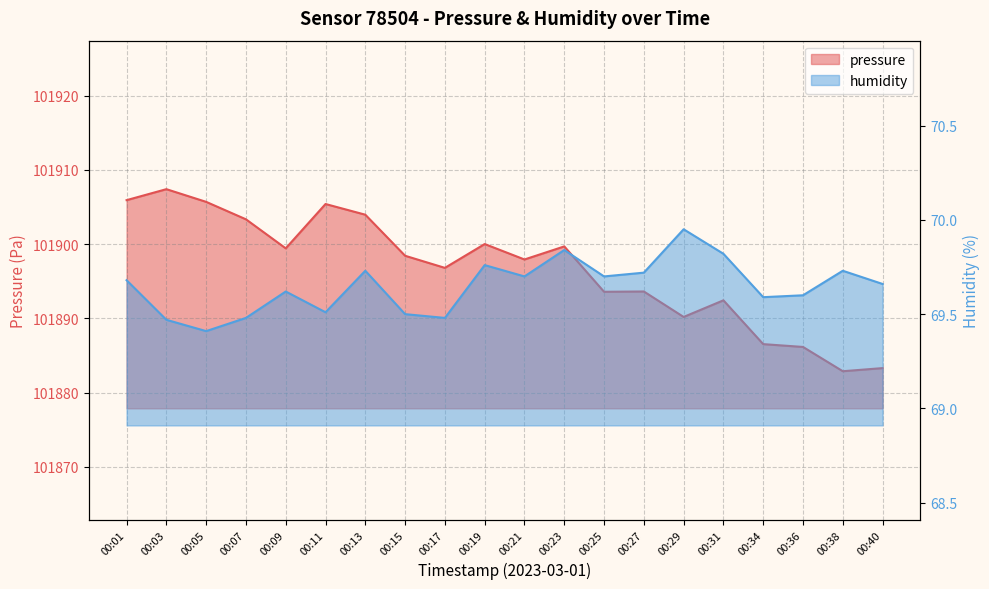

Reading right to left, transcribe all the data shown in this chart.

pressure: 101883.3	101882.9	101886.2	101886.5	101892.4	101890.2	101893.6	101893.6	101899.7	101897.9	101900.0	101896.8	101898.4	101904.0	101905.4	101899.4	101903.4	101905.7	101907.4	101905.9
humidity: 69.7	69.7	69.6	69.6	69.8	70.0	69.7	69.7	69.8	69.7	69.8	69.5	69.5	69.7	69.5	69.6	69.5	69.4	69.5	69.7